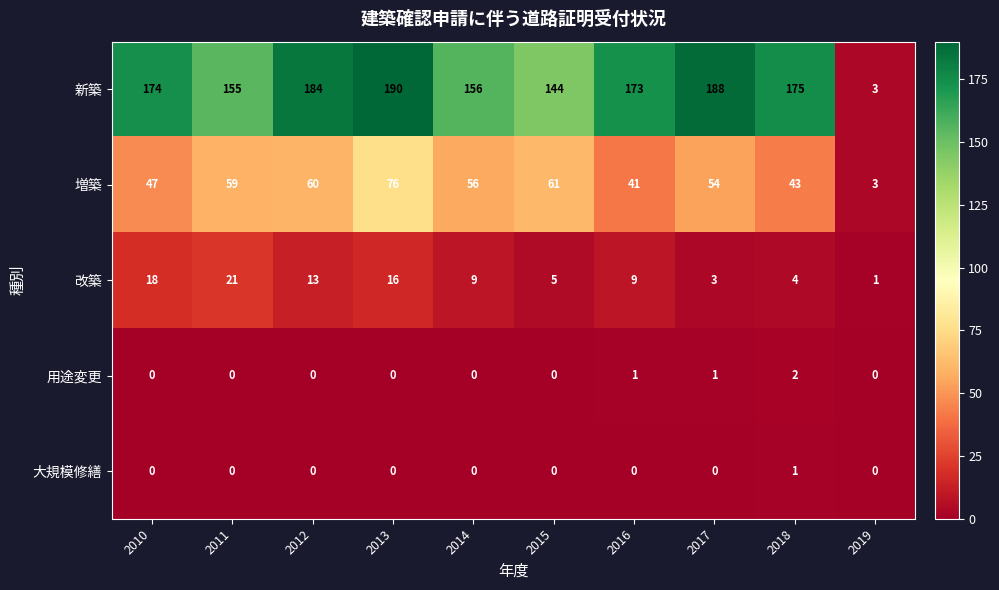

Read the 改築 value at 2015.

5